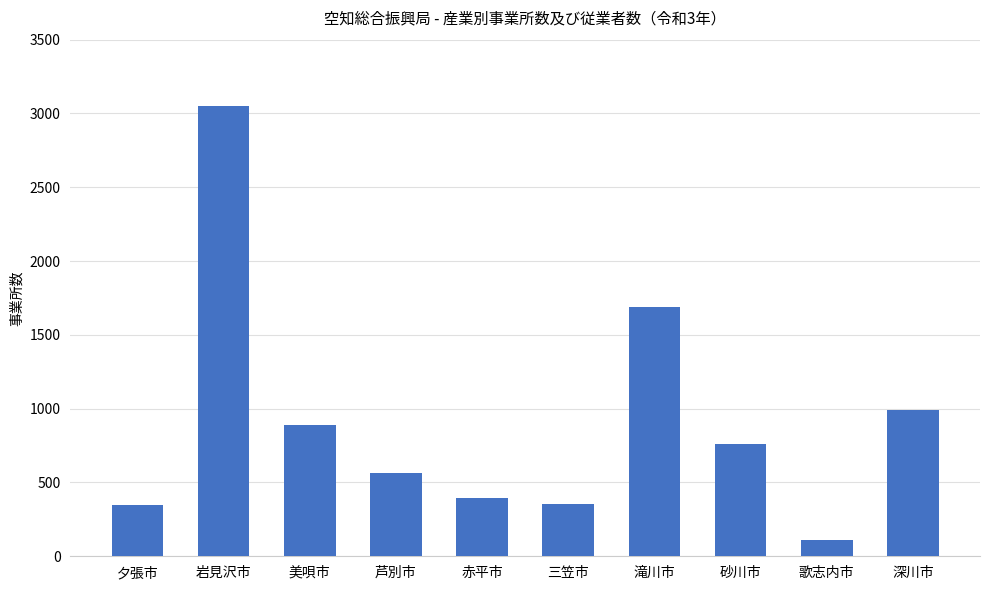

What is the greatest value displayed?

3048